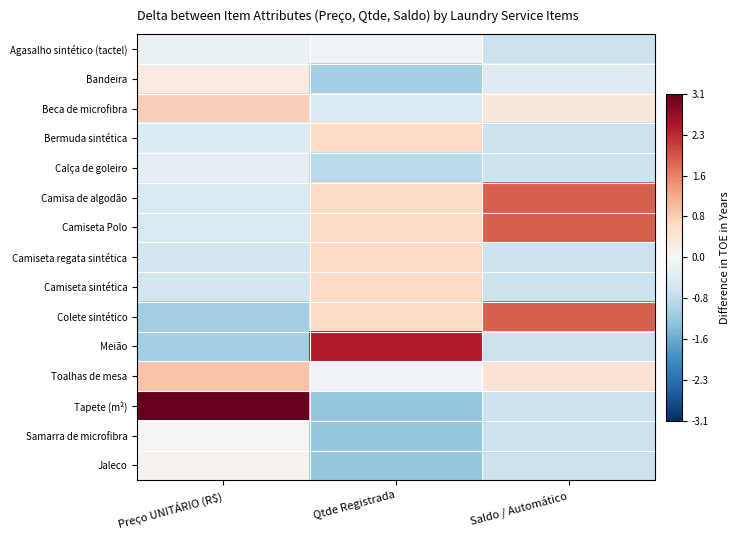

Reading left to right, list all the values displayed in this chart.

Agasalho sintético (tactel): Preço UNITÁRIO (R$)=-0.2	Qtde Registrada=-0.1	Saldo / Automático=-0.7
Bandeira: Preço UNITÁRIO (R$)=0.3	Qtde Registrada=-1.0	Saldo / Automático=-0.4
Beca de microfibra: Preço UNITÁRIO (R$)=0.7	Qtde Registrada=-0.5	Saldo / Automático=0.3
Bermuda sintética: Preço UNITÁRIO (R$)=-0.4	Qtde Registrada=0.6	Saldo / Automático=-0.7
Calça de goleiro: Preço UNITÁRIO (R$)=-0.3	Qtde Registrada=-0.8	Saldo / Automático=-0.7
Camisa de algodão: Preço UNITÁRIO (R$)=-0.5	Qtde Registrada=0.6	Saldo / Automático=1.9
Camiseta Polo: Preço UNITÁRIO (R$)=-0.5	Qtde Registrada=0.6	Saldo / Automático=1.9
Camiseta regata sintética: Preço UNITÁRIO (R$)=-0.6	Qtde Registrada=0.6	Saldo / Automático=-0.7
Camiseta sintética: Preço UNITÁRIO (R$)=-0.6	Qtde Registrada=0.6	Saldo / Automático=-0.7
Colete sintético: Preço UNITÁRIO (R$)=-1.1	Qtde Registrada=0.6	Saldo / Automático=1.9
Meião: Preço UNITÁRIO (R$)=-1.1	Qtde Registrada=2.5	Saldo / Automático=-0.7
Toalhas de mesa: Preço UNITÁRIO (R$)=0.9	Qtde Registrada=-0.1	Saldo / Automático=0.5
Tapete (m²): Preço UNITÁRIO (R$)=3.1	Qtde Registrada=-1.2	Saldo / Automático=-0.7
Samarra de microfibra: Preço UNITÁRIO (R$)=0.0	Qtde Registrada=-1.2	Saldo / Automático=-0.7
Jaleco: Preço UNITÁRIO (R$)=0.1	Qtde Registrada=-1.2	Saldo / Automático=-0.7